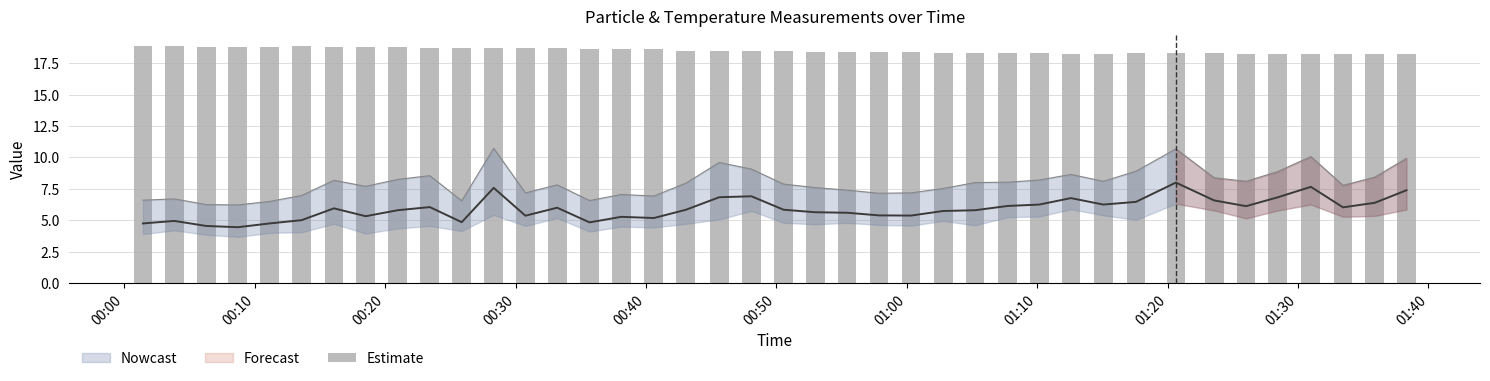

What is the greatest value displayed?

18.9